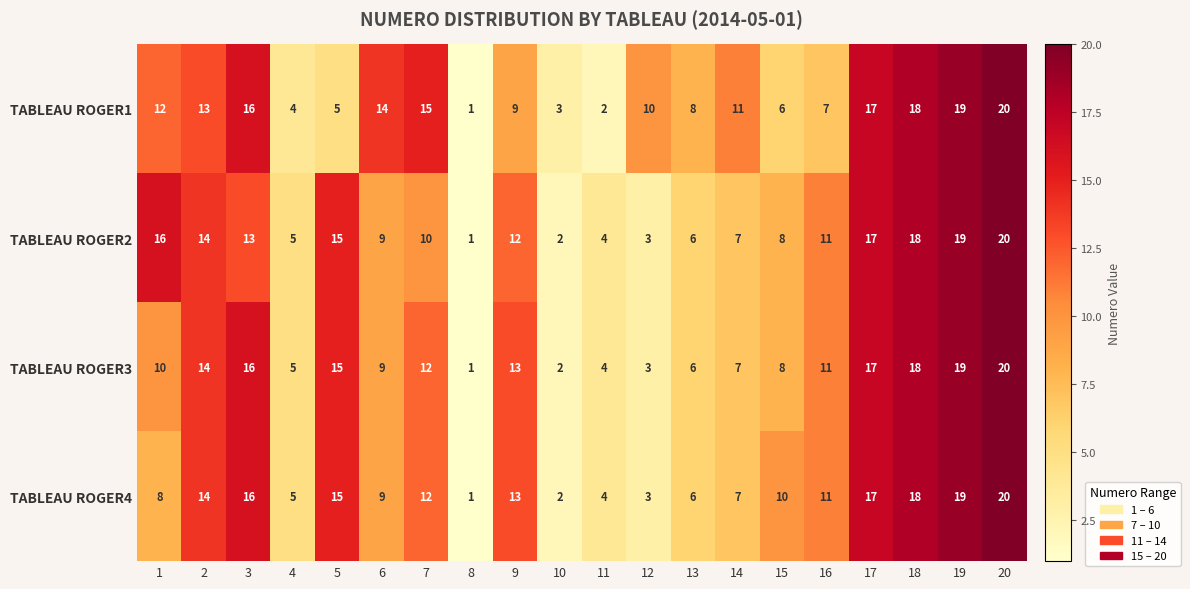

Is it true that TABLEAU ROGER1 equals 8 at 13?

True